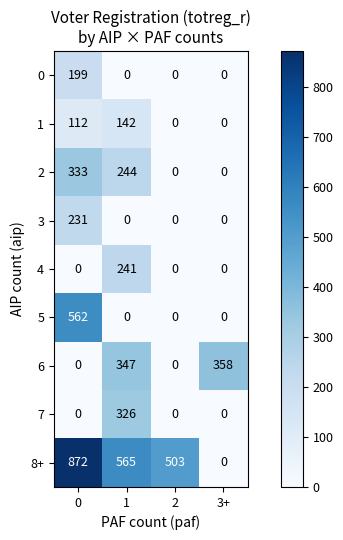

How many series are shown in this chart?

9